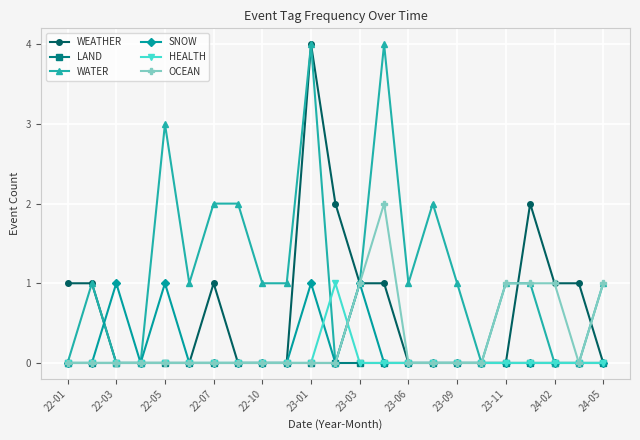

True or false: WEATHER and OCEAN intersect in this chart.

True